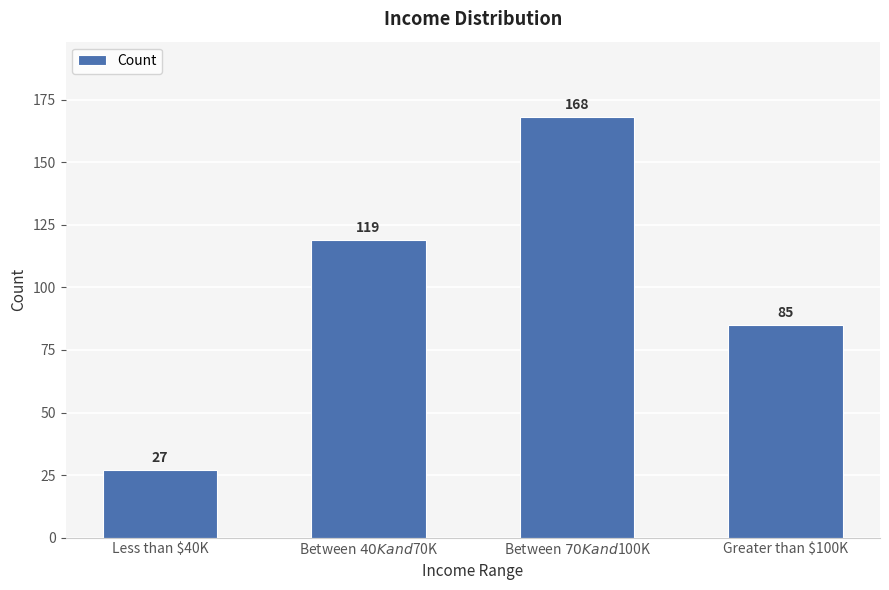

At which label is the value closest to 97?

Greater than $100K